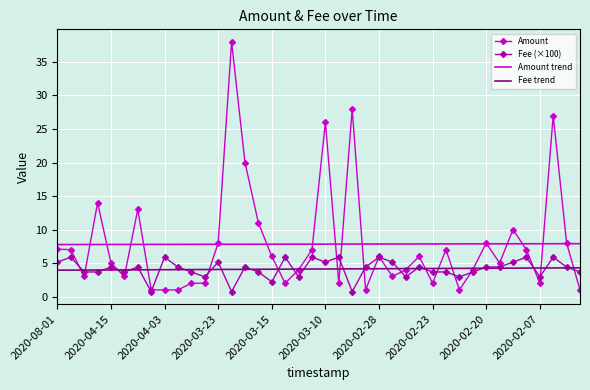

Which series has the largest range (max minus min)?

Amount